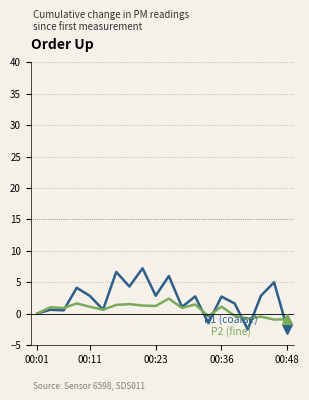

What is the minimum value shown in the chart?

-2.5